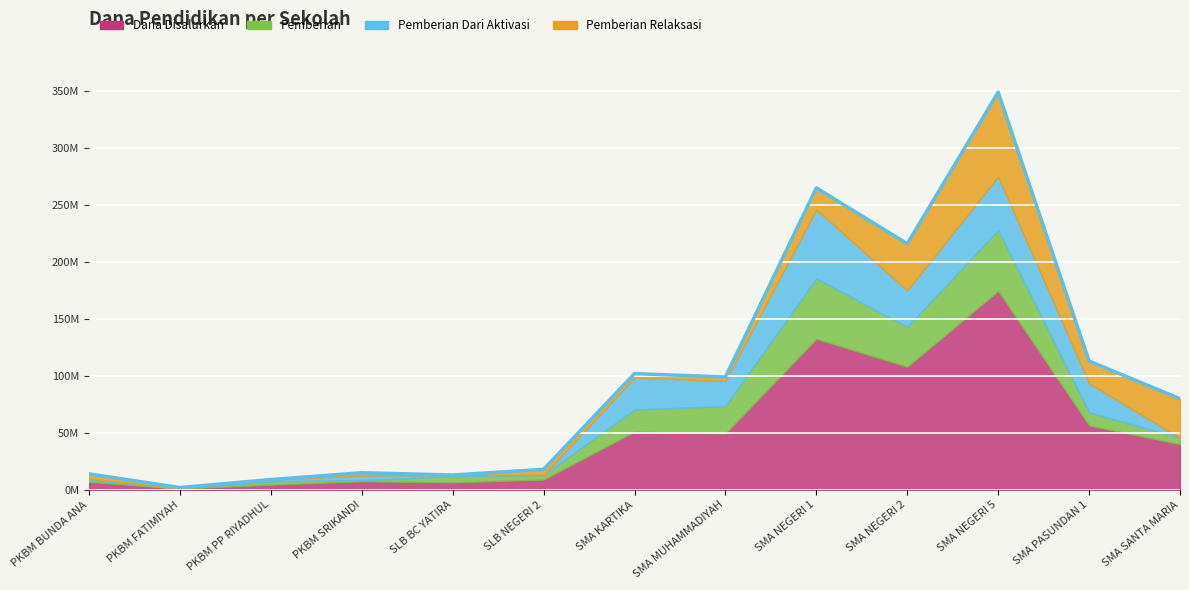

At which category does Pemberian reach its first local valley?

PKBM FATIMIYAH